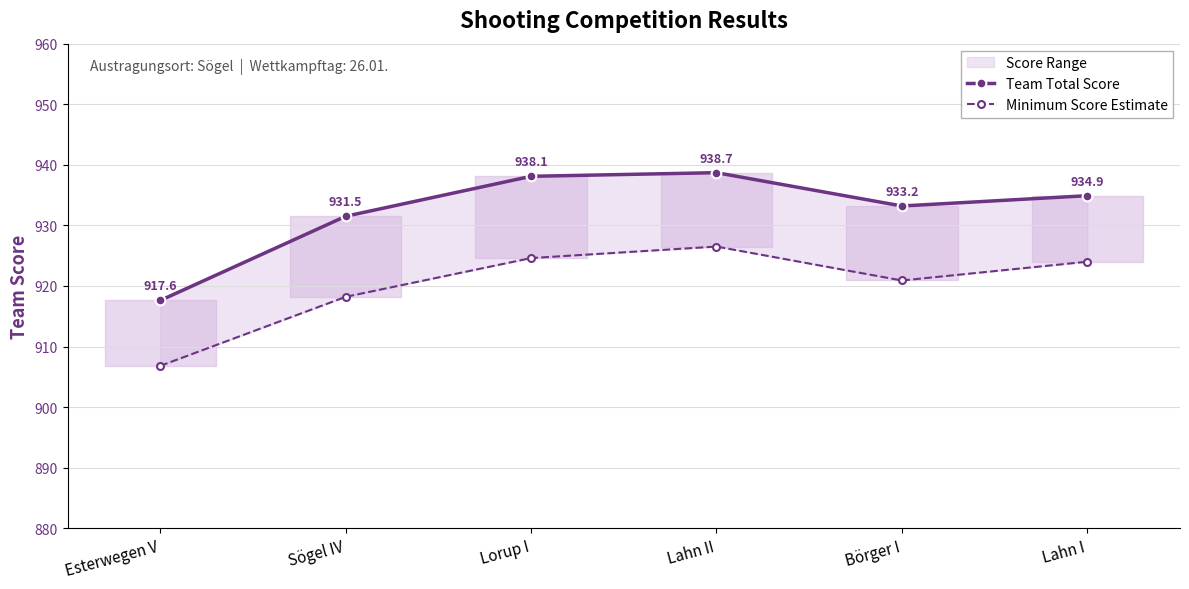

Is the value of Minimum Score Estimate at Esterwegen V greater than the value of Team Total Score at Börger I?

No